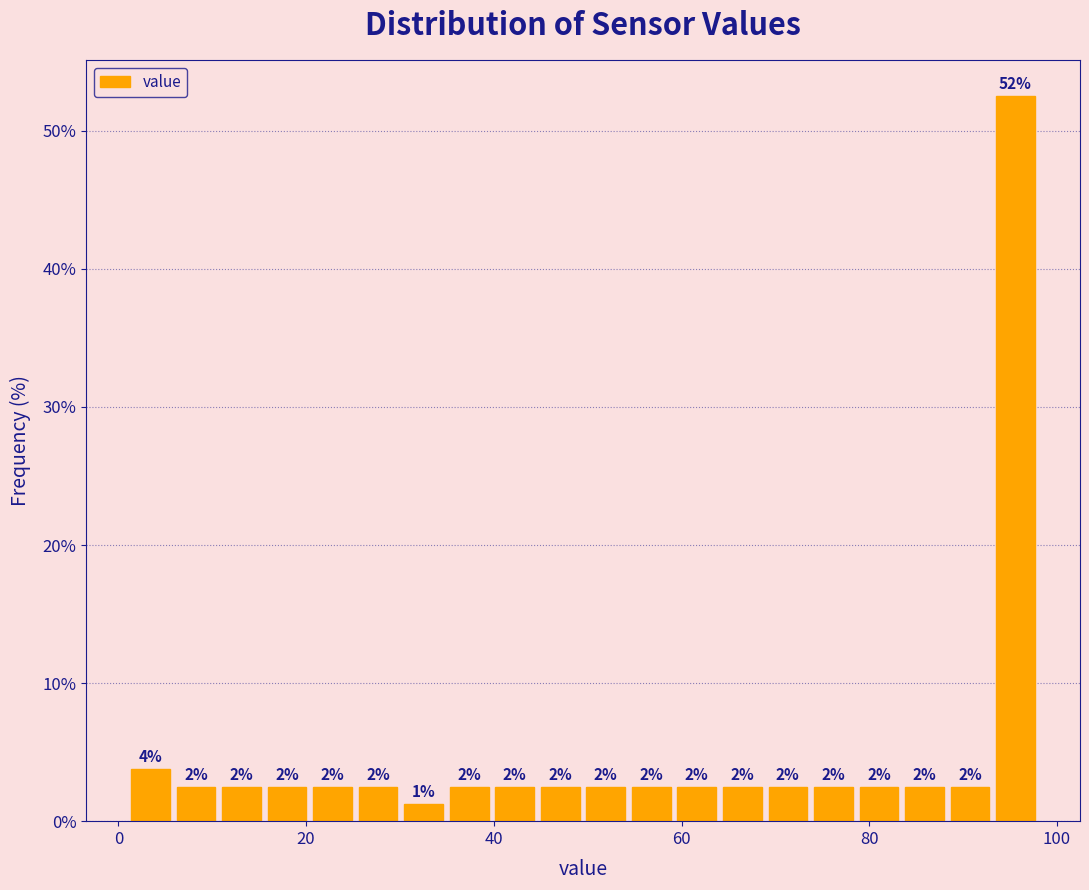

Around what value on the x-axis is the tallest bar? Give the approximate position of its centre, as read against the axis.

96